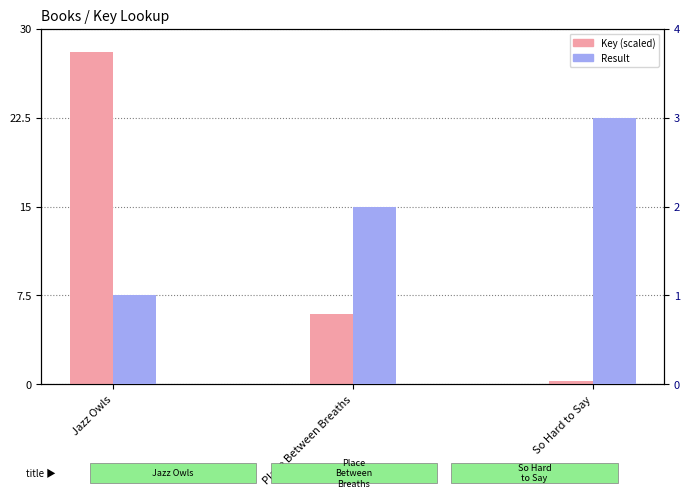

At how many categories does at least one series exceed 10?

1